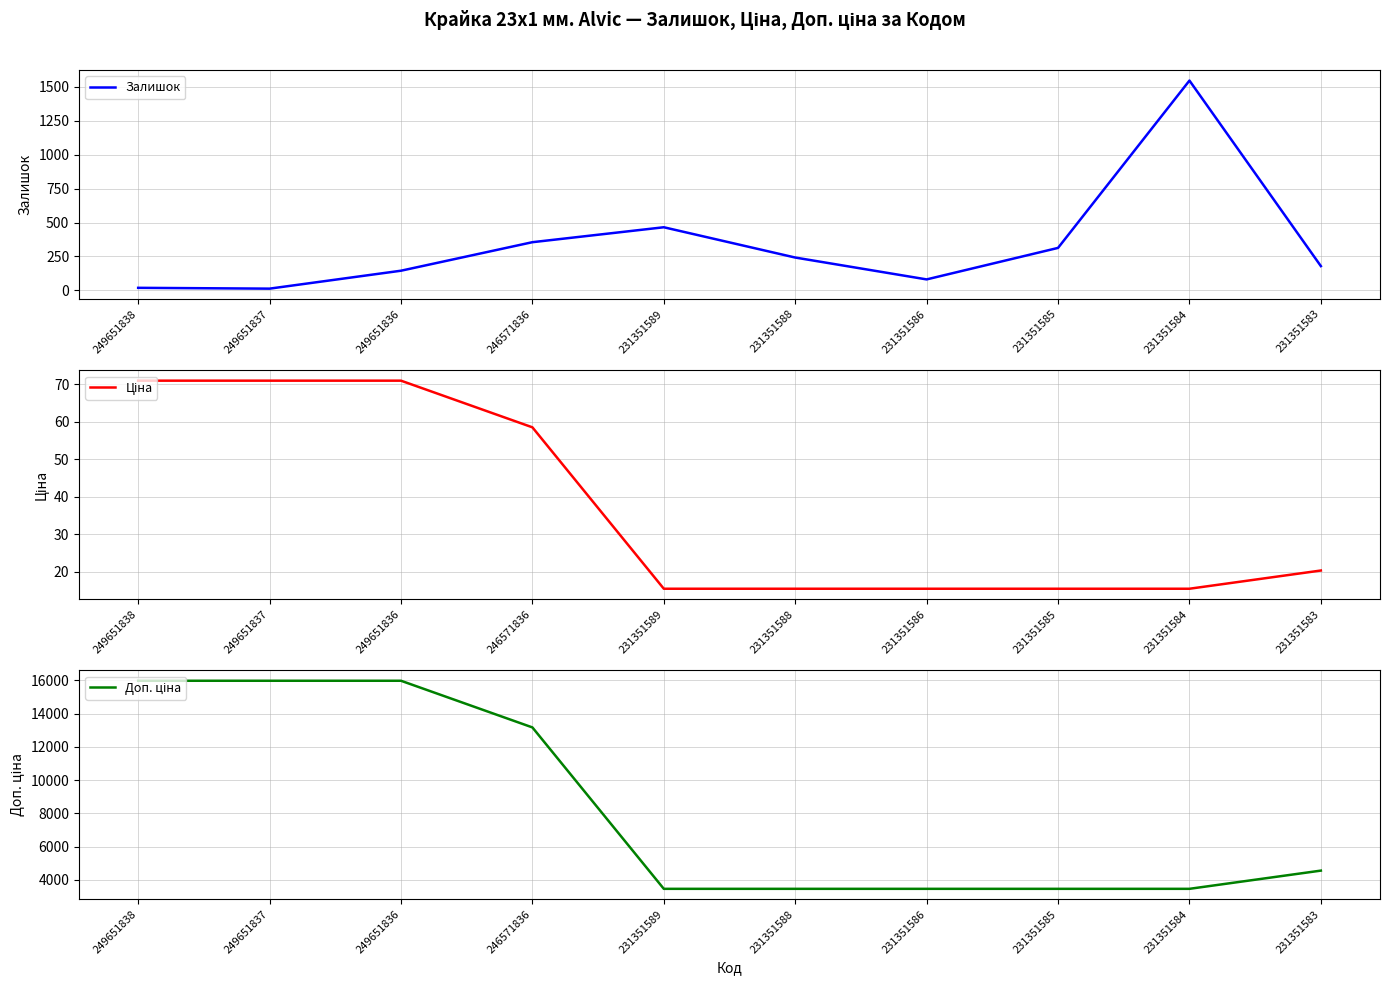

At which category is the sum across all series the highest?

249651836